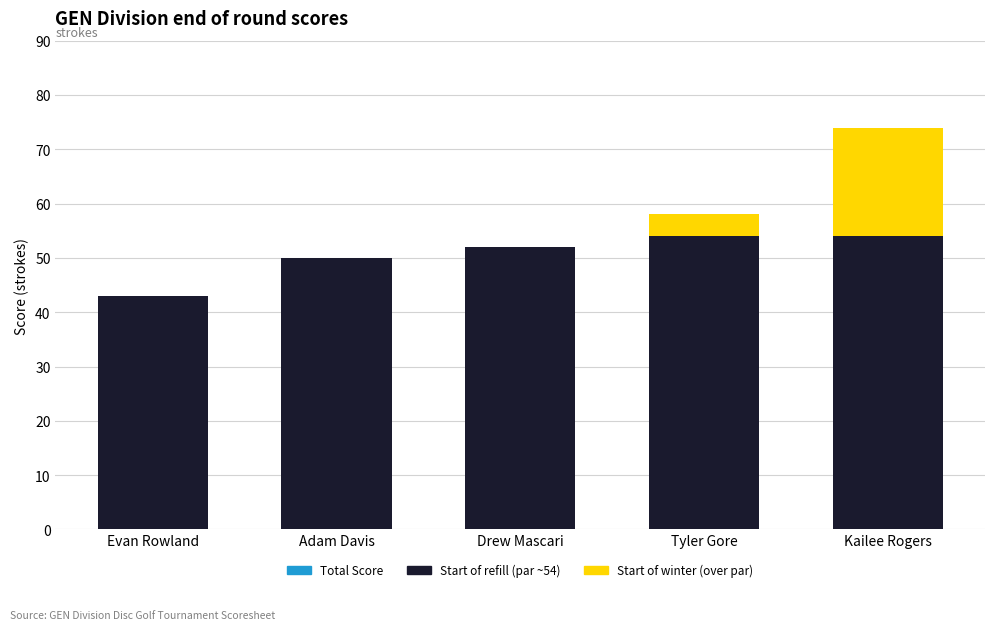

At which category is the sum across all series the highest?

Kailee Rogers